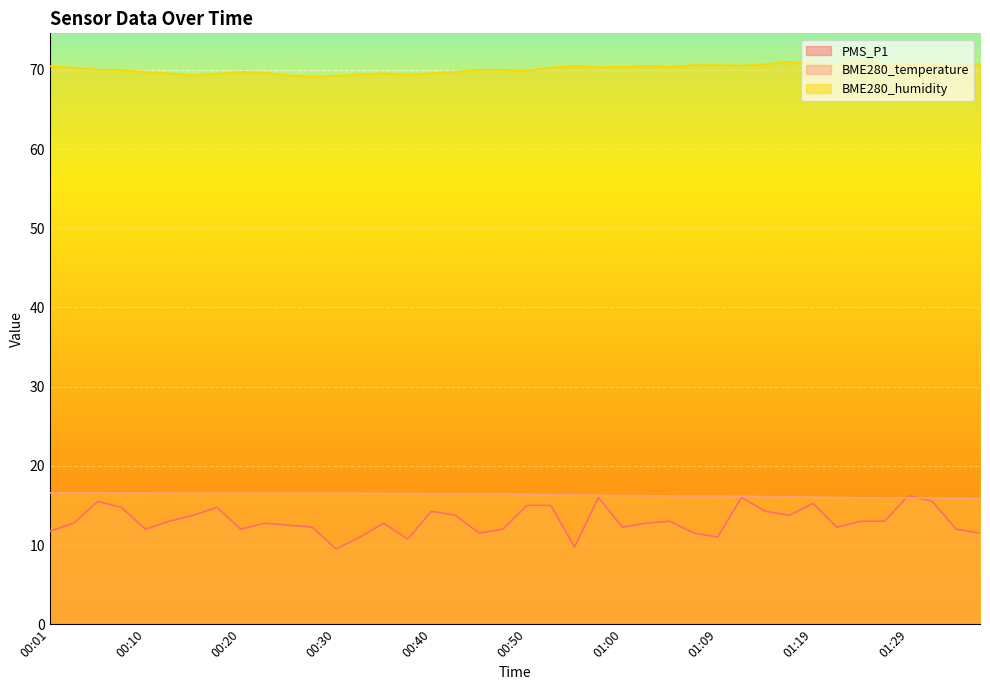

What position from the left is 01:00?

25